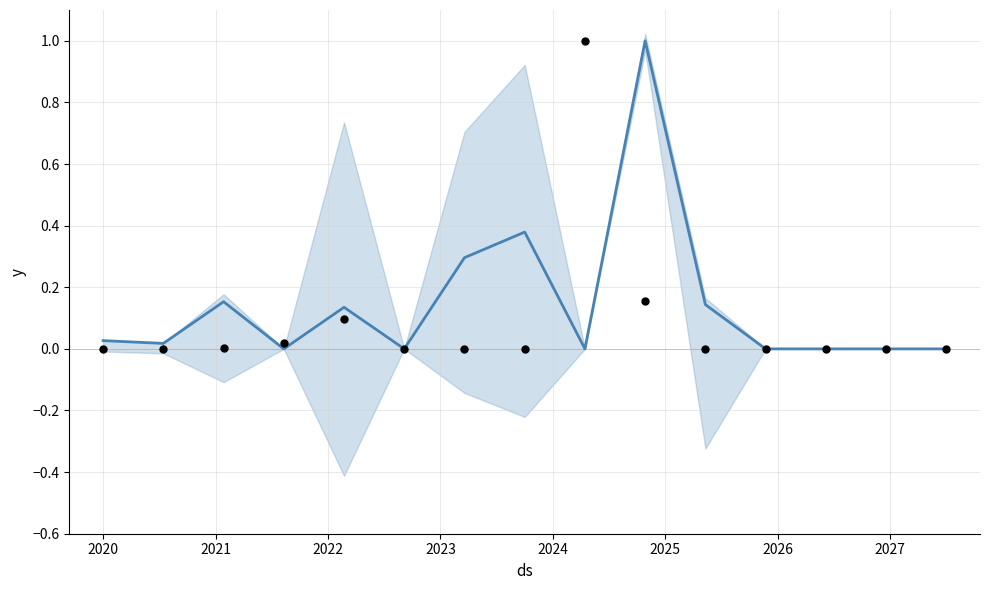

Is the value of center at 2020 greater than the value of observations at 2027?

No